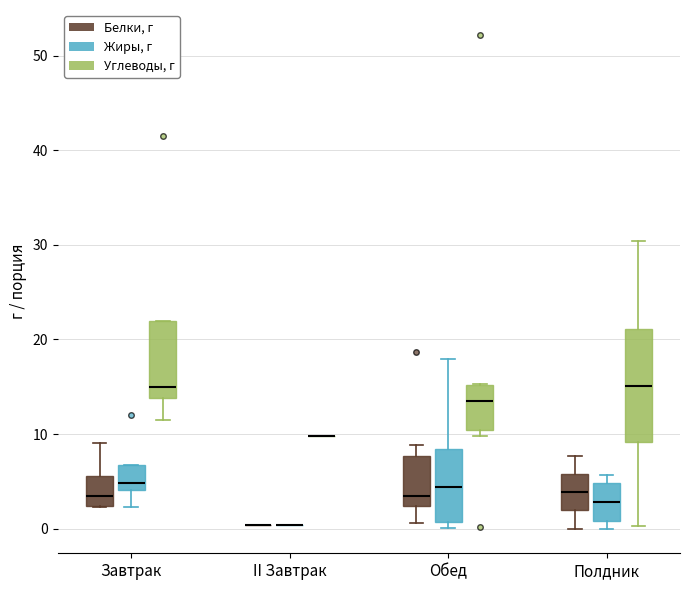

Reading left to right, read every box against the y-axis: the position of its median line, the range the box covers, and the ends of its whiskers. The values are not printed on the chart, so give them approximately, as read against the axis.

Завтрак (Белки, г): median 3, box 2 to 6, whiskers 2 to 9
Завтрак (Жиры, г): median 5, box 4 to 7, whiskers 2 to 7
Завтрак (Углеводы, г): median 15, box 14 to 22, whiskers 12 to 22
II Завтрак (Белки, г): box collapsed to a line at 0, whiskers 0 to 0
II Завтрак (Жиры, г): box collapsed to a line at 0, whiskers 0 to 0
II Завтрак (Углеводы, г): box collapsed to a line at 10, whiskers 10 to 10
Обед (Белки, г): median 3, box 2 to 8, whiskers 1 to 9
Обед (Жиры, г): median 4, box 1 to 8, whiskers 0 to 18
Обед (Углеводы, г): median 13, box 10 to 15, whiskers 10 (just below the box's lower edge) to 15
Полдник (Белки, г): median 4, box 2 to 6, whiskers 0 to 8
Полдник (Жиры, г): median 3, box 1 to 5, whiskers 0 to 6
Полдник (Углеводы, г): median 15, box 9 to 21, whiskers 0 to 30